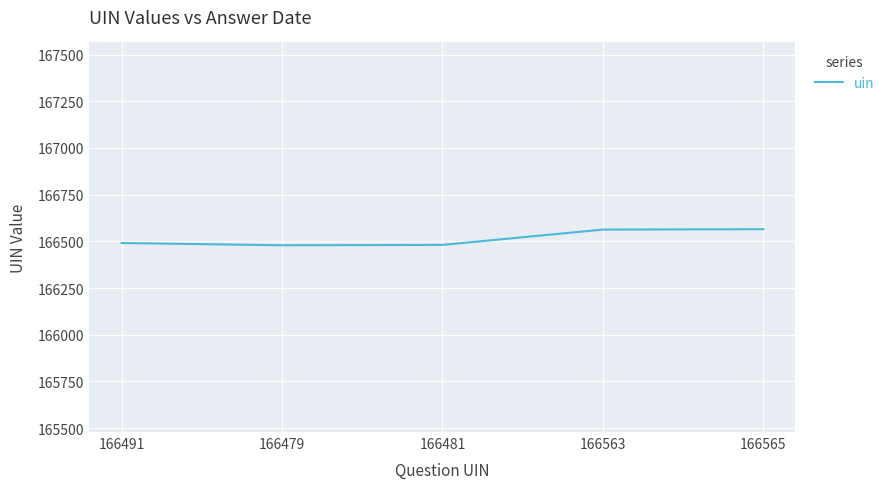

The chart shows a value of 166481 at 166481. True or false?

True